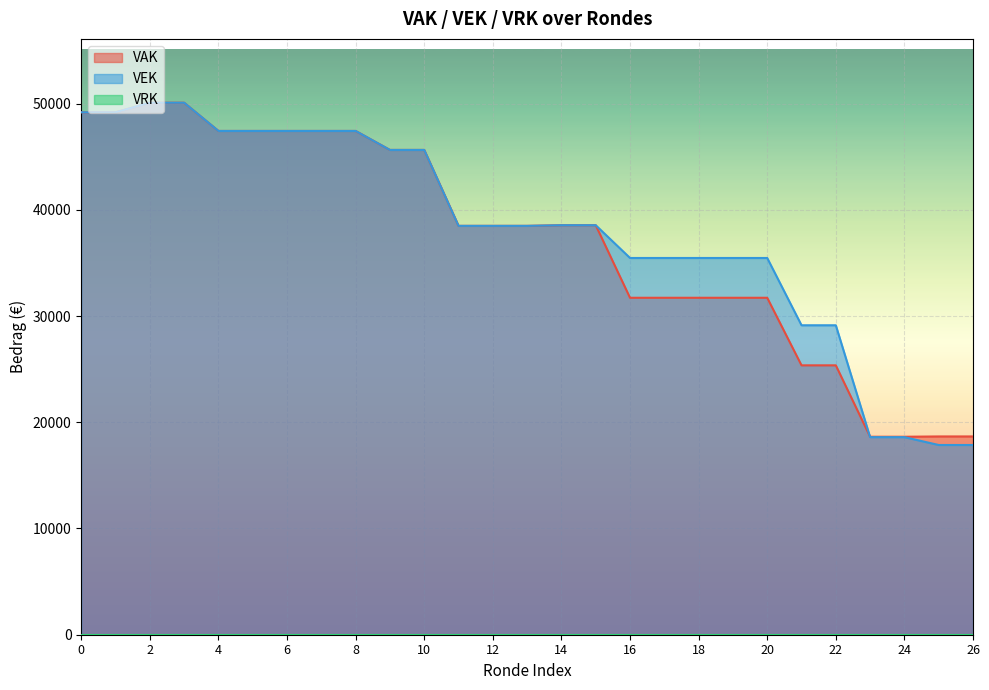

Does the chart display data point markers on the line(s)?

No